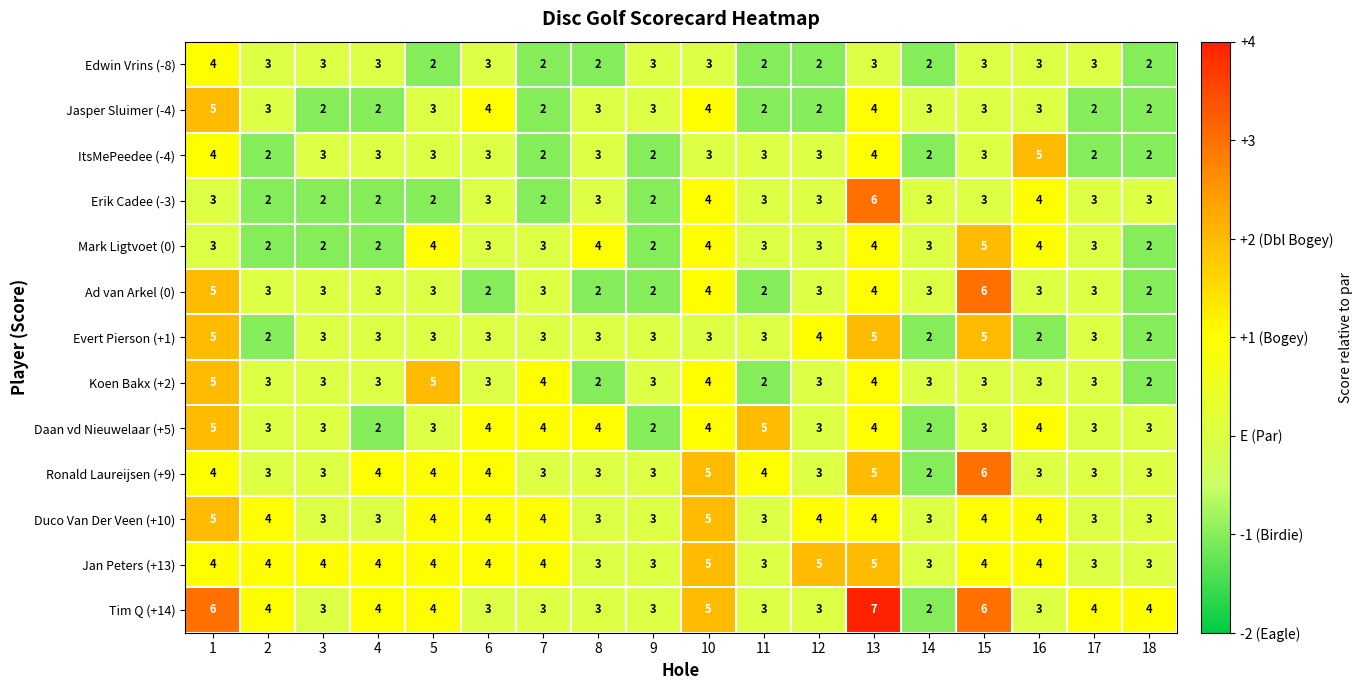

How many data points does each series have?

18